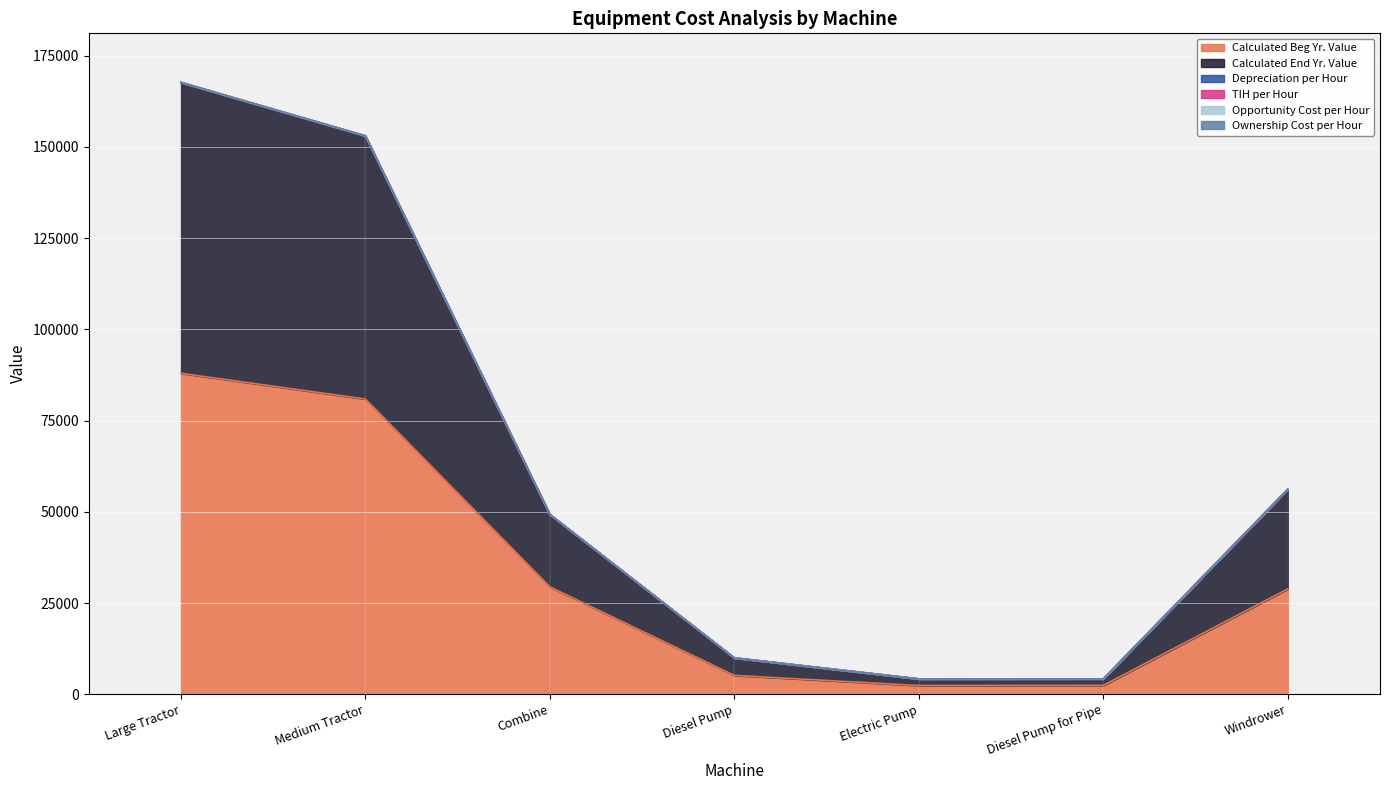

At which label is Depreciation per Hour closest to 16?

Medium Tractor